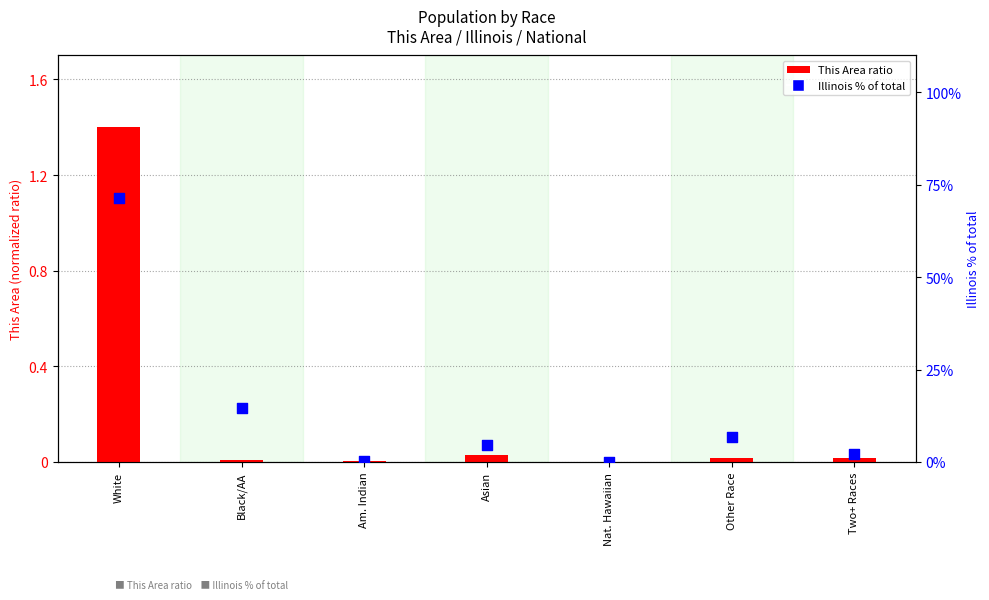

What is the total value across all series at Two+ Races?

2.3